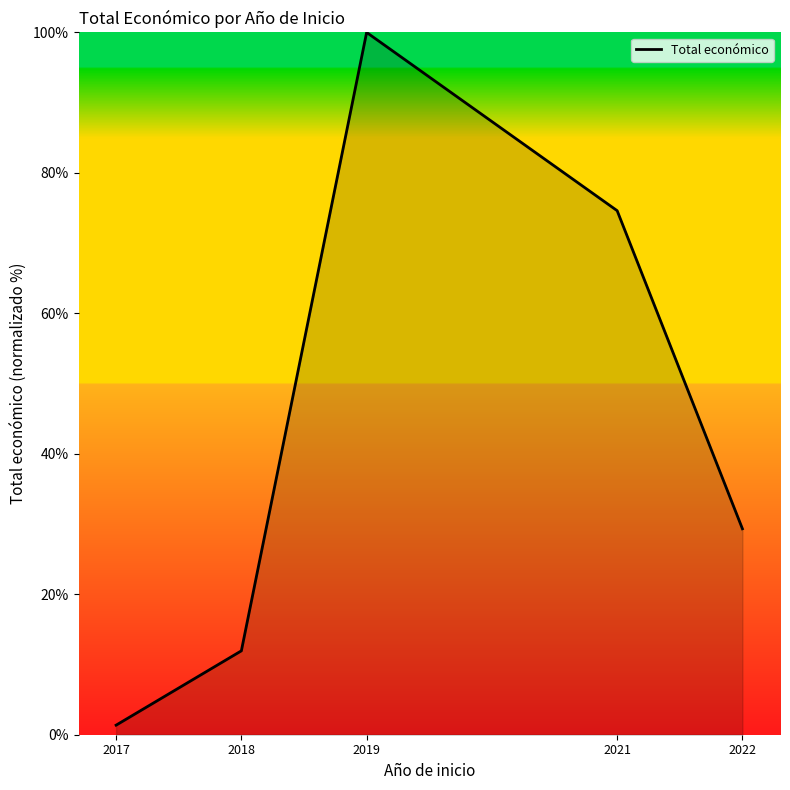

Reading left to right, extract all data points from this chart.

2017=1.4	2018=11.9	2019=100.0	2021=74.6	2022=29.3